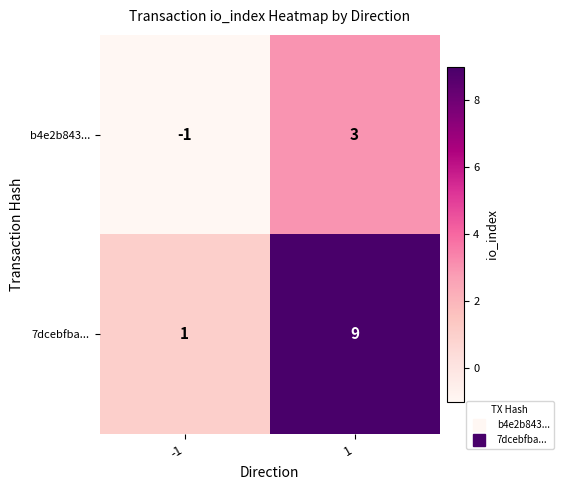

What is the smallest value displayed?

-1